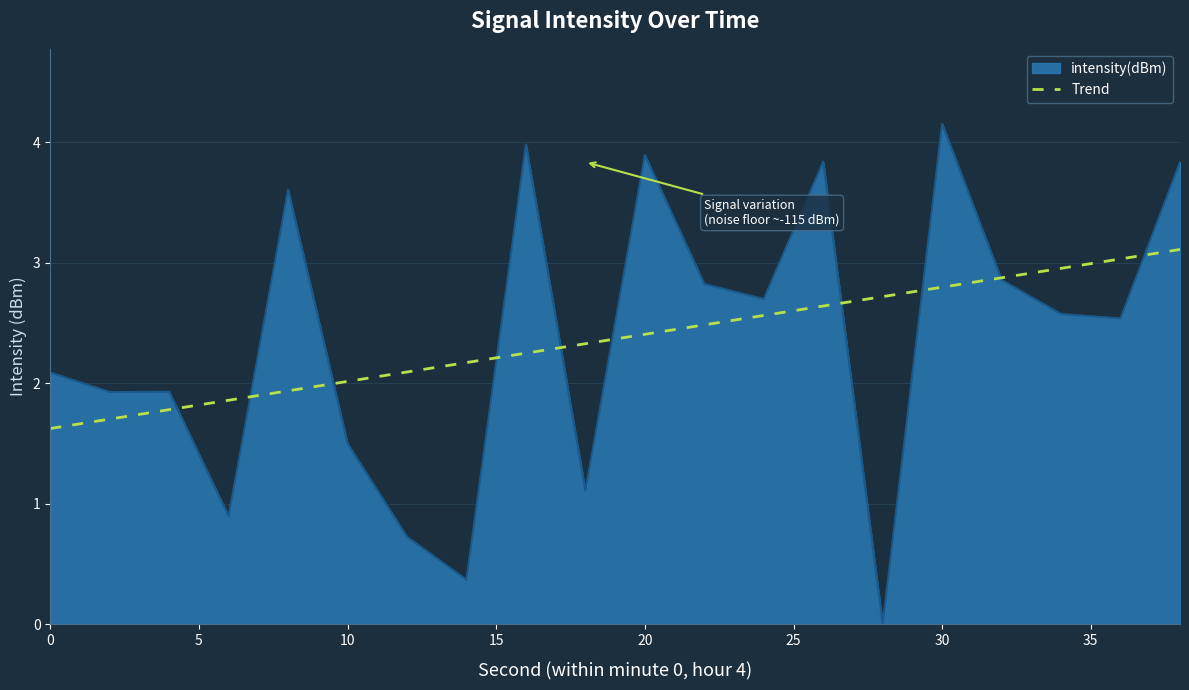

Which series has the largest range (max minus min)?

intensity(dBm)